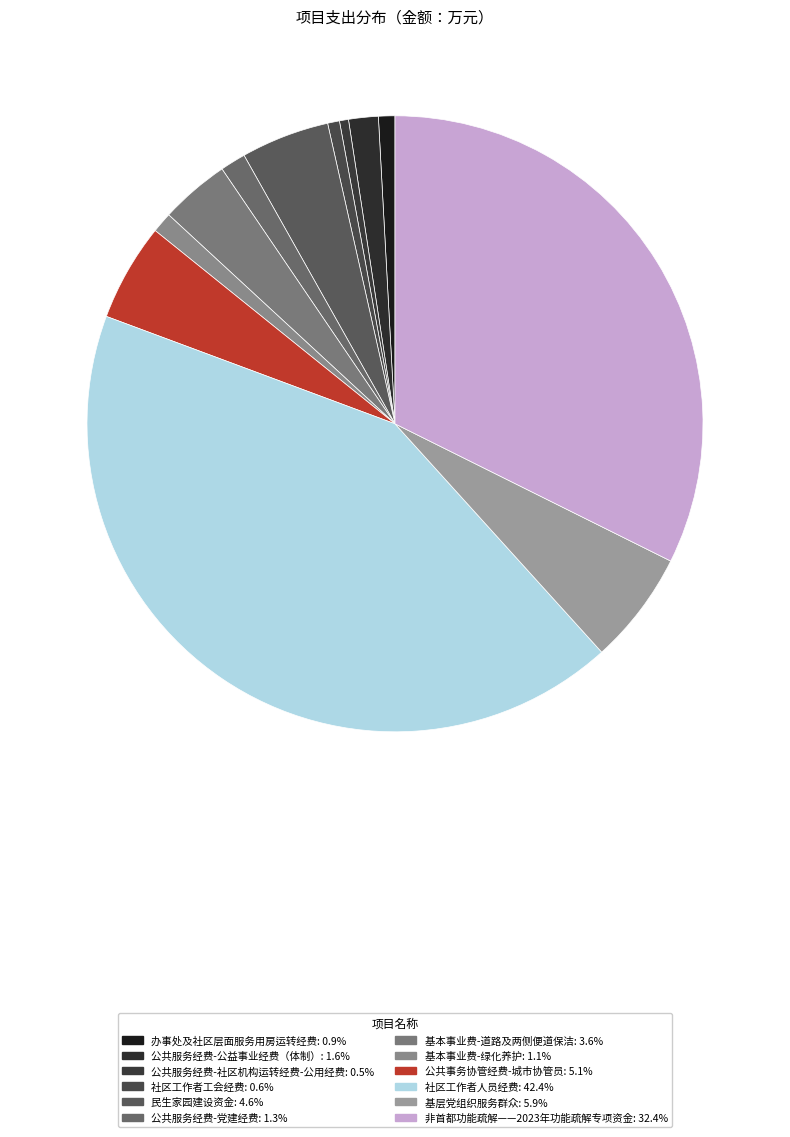

To the nearest percent, what is the difference between the 社区工作者工会经费 and 公共服务经费-公益事业经费（体制） slice percentages?

1%